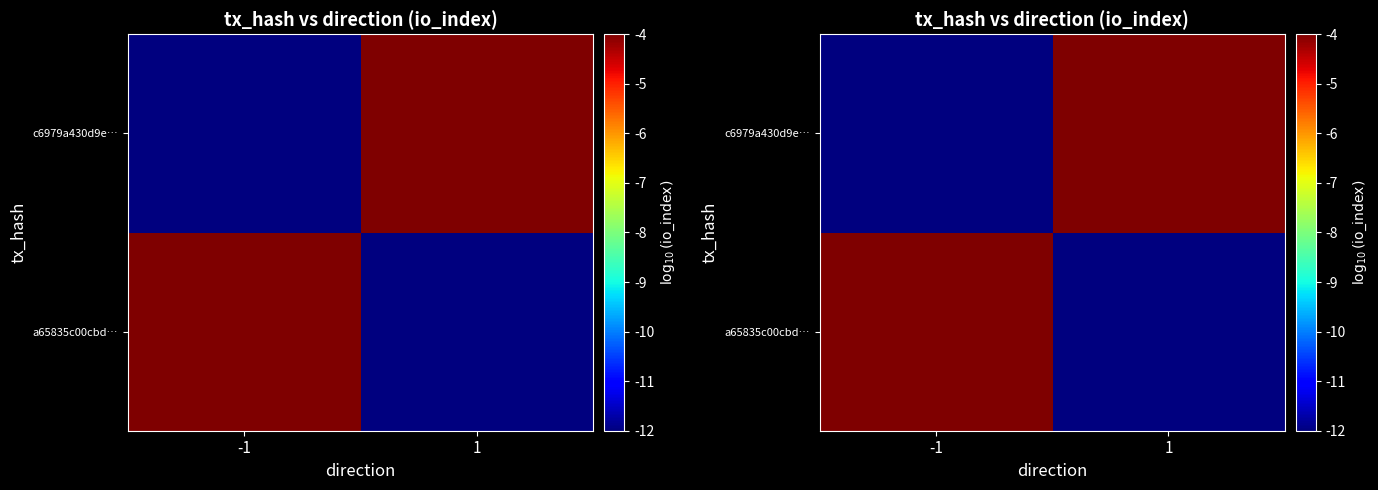

The value of c6979a430d9e… at -1 is -8.1. True or false?

False